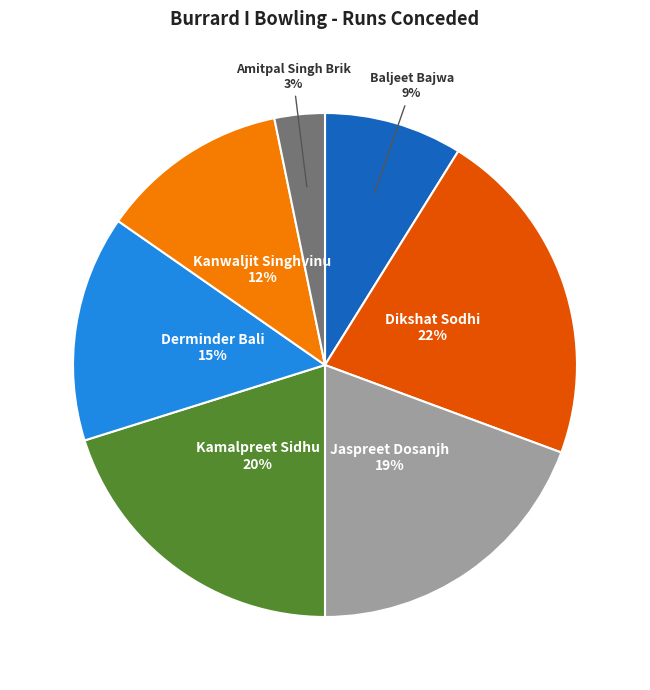

To the nearest percent, what is the difference between the largest and smallest slice percentages?

19%